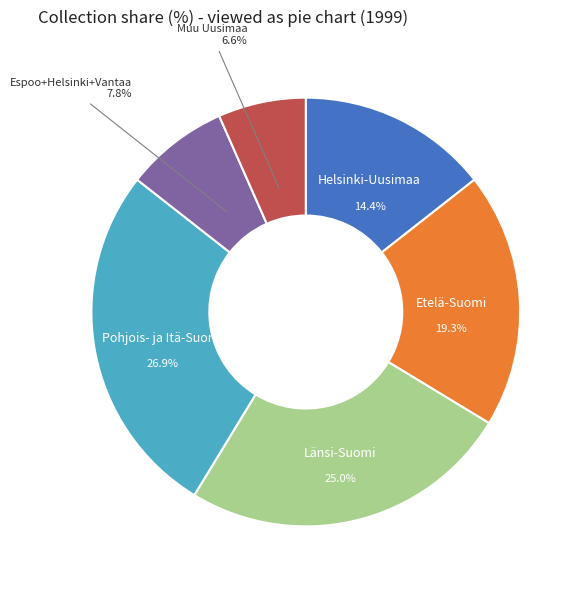

Do Länsi-Suomi and Pohjois- ja Itä-Suomi together represent more than half of the pie?

Yes